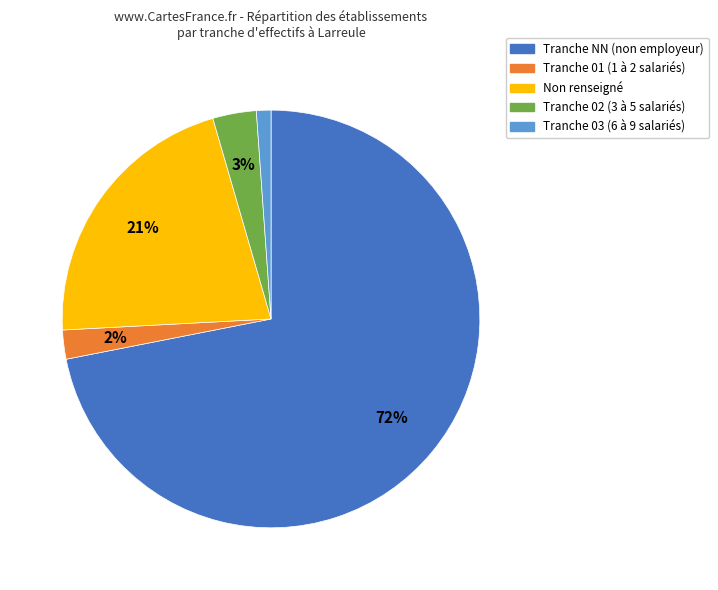

How many slices are in this pie chart?

5